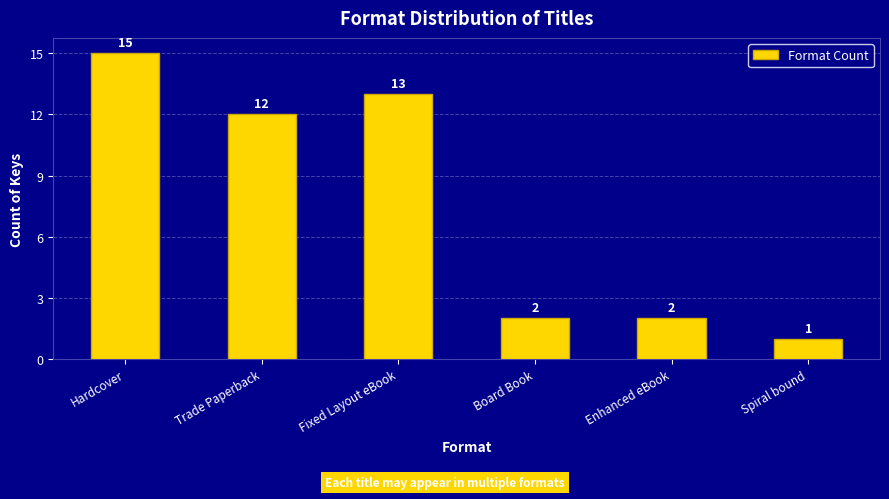

What is the maximum value shown in the chart?

15